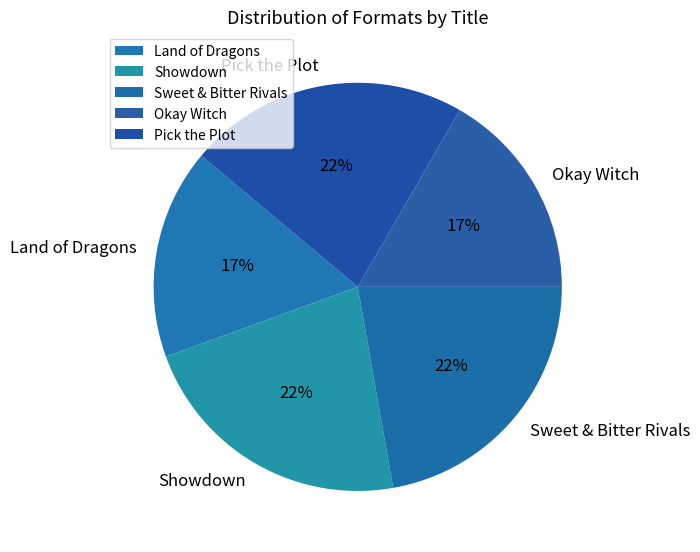

Combined, do Showdown and Sweet & Bitter Rivals account for over 50%?

No